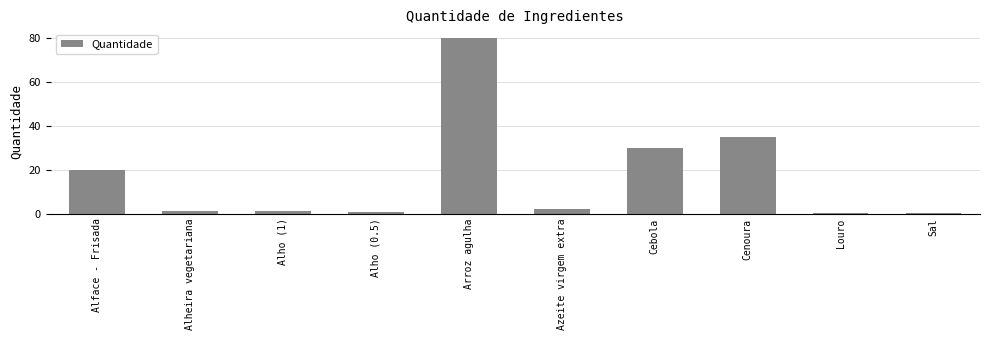

Where is the data nearest to the value 40?

Cenoura